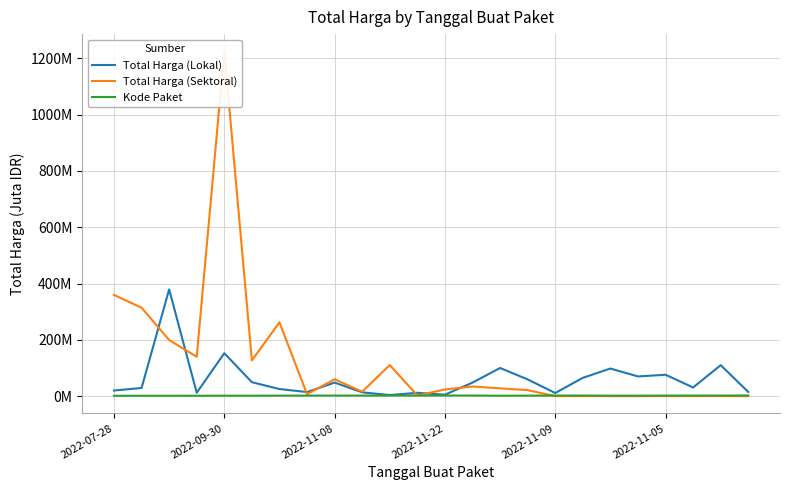

What position from the left is 18?

19